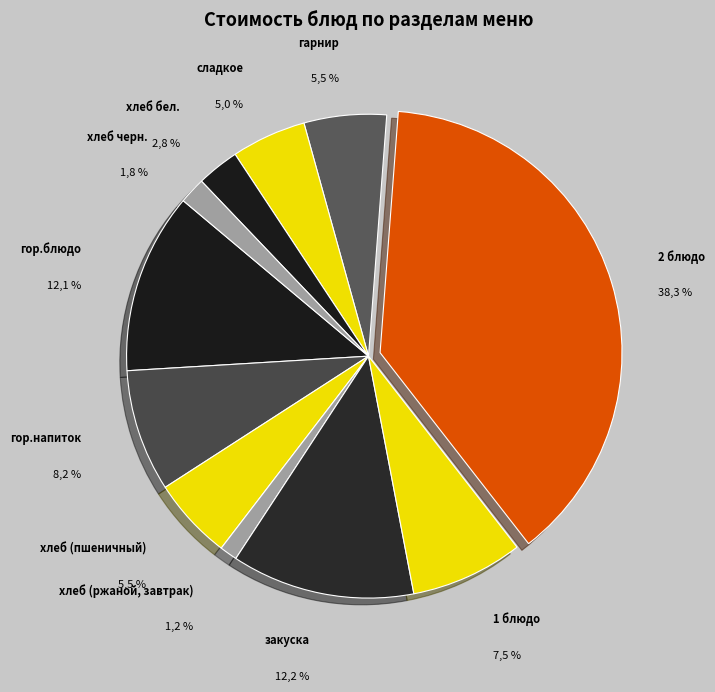

What percentage is the хлеб (ржаной, завтрак) slice, to the nearest percent?

1%